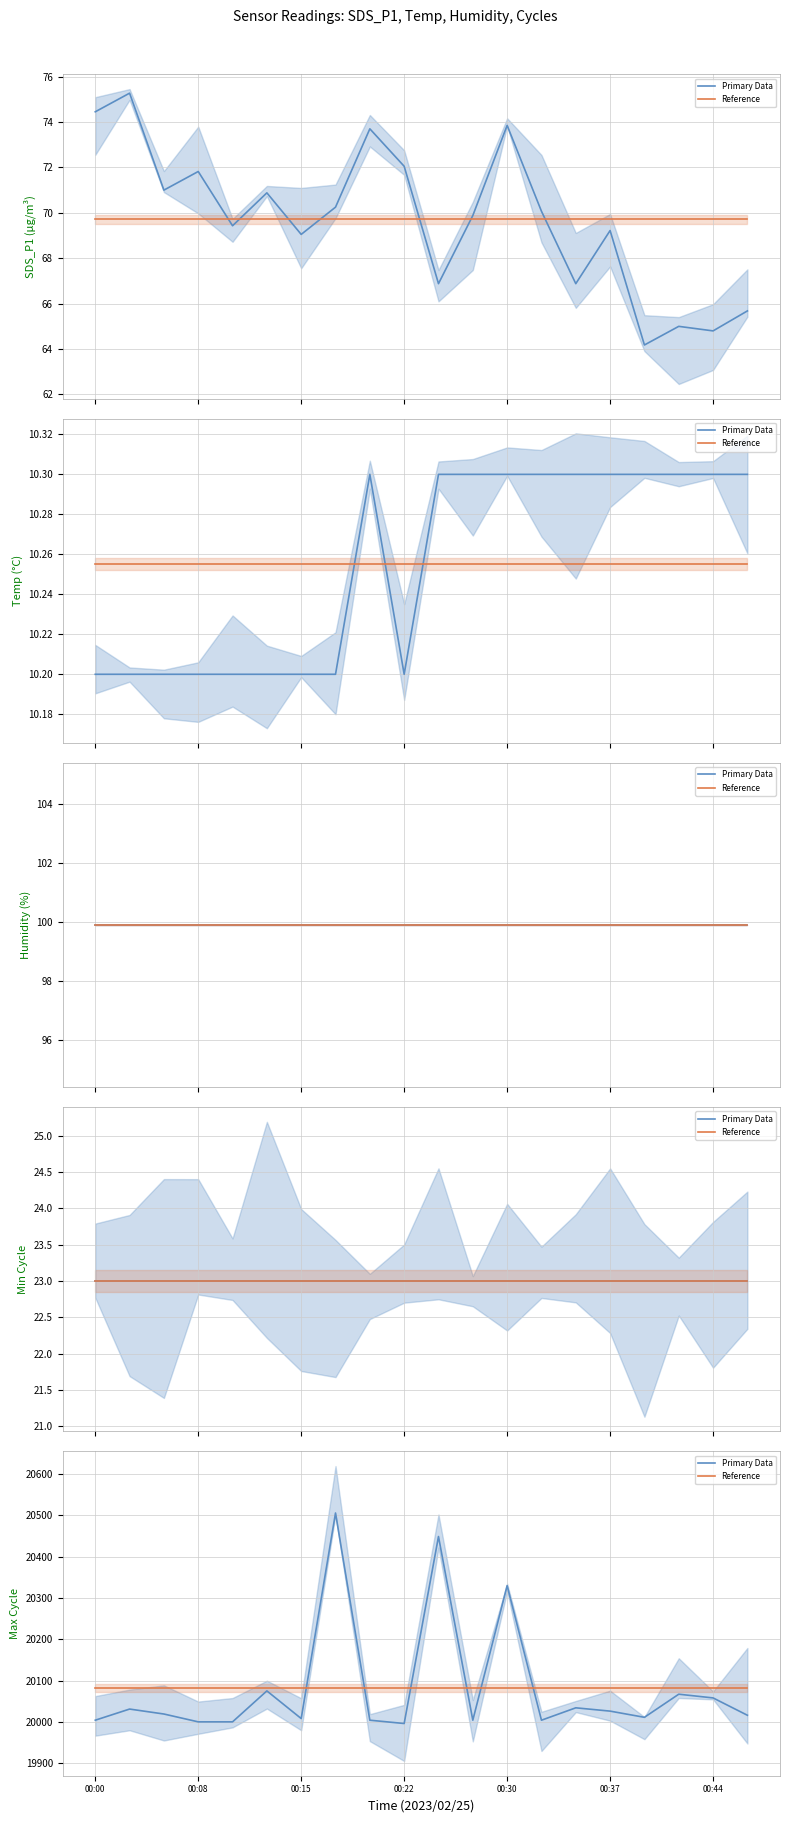

True or false: SDS Data and Reference cross at least once.

True